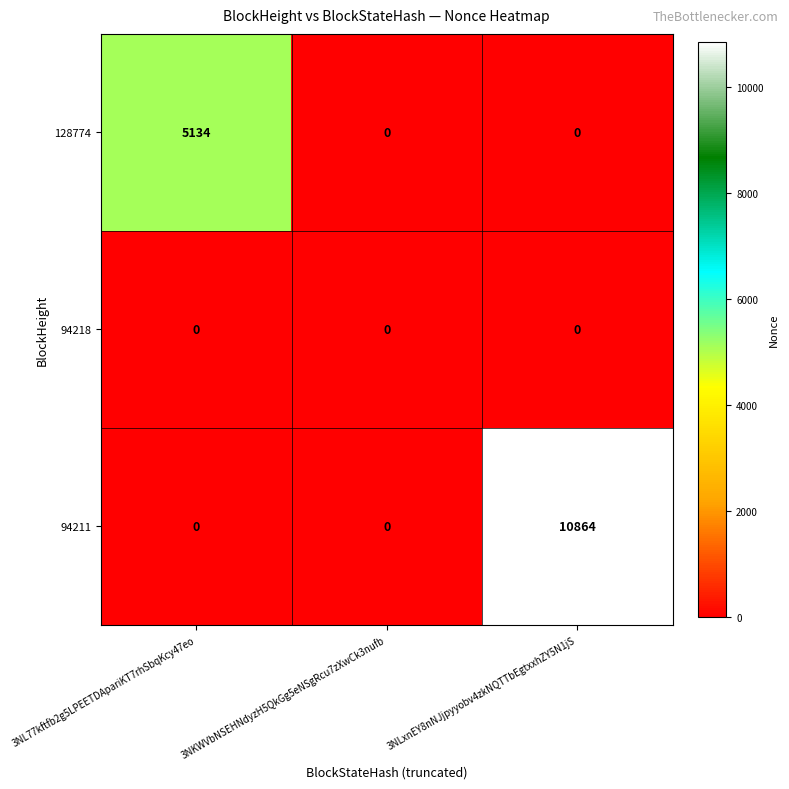

Rank the series by their average value, from highest to lowest.

94211, 128774, 94218